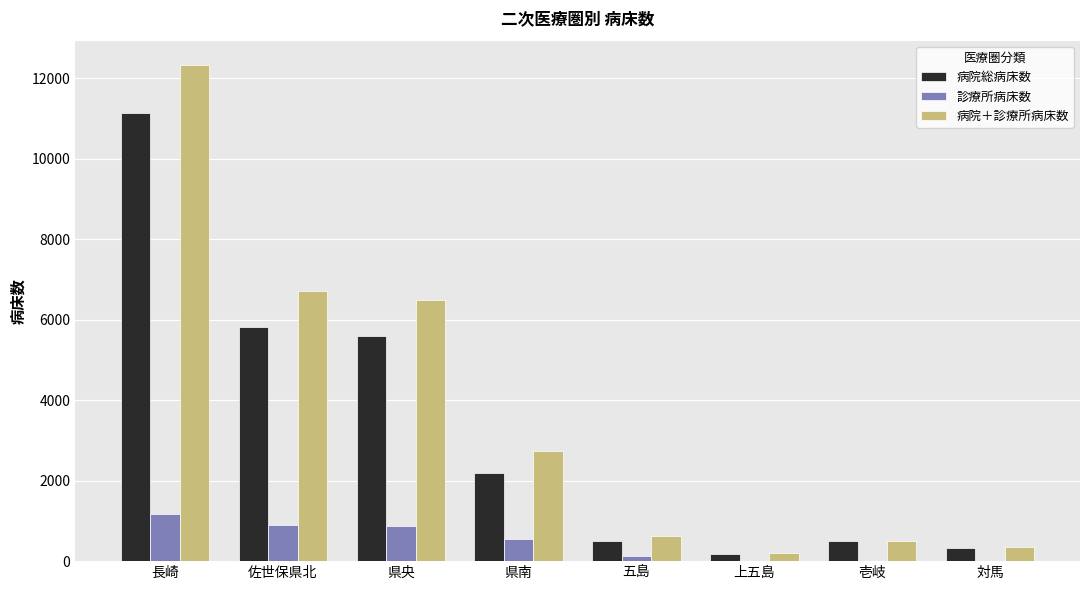

At which category is the sum across all series the highest?

長崎